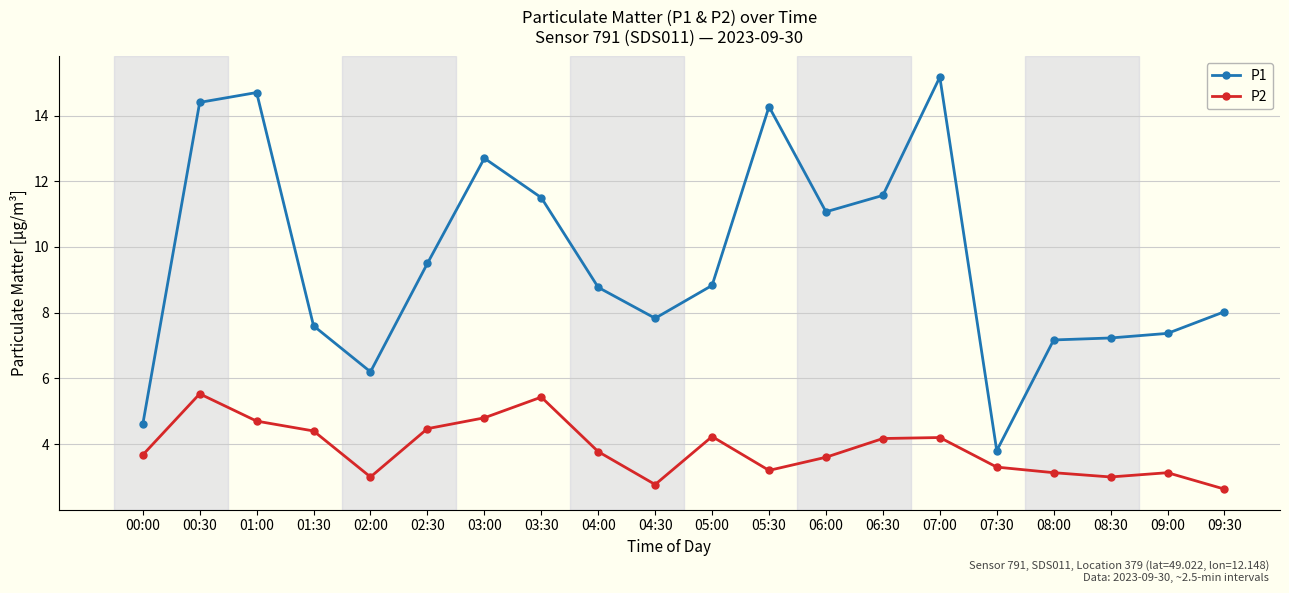

What is the highest value of the P1 series?

15.2